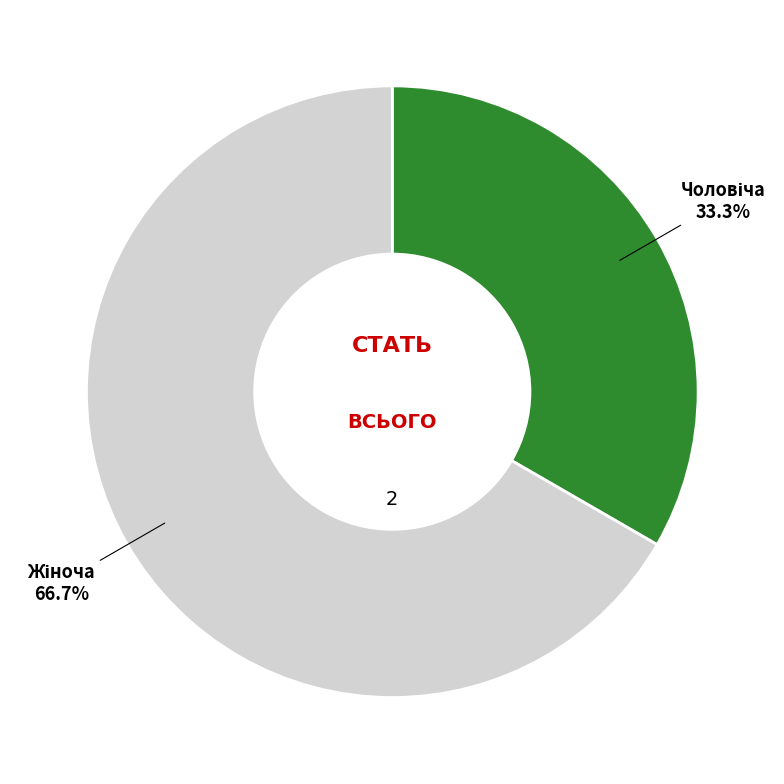

Is there a majority slice in this chart?

Yes